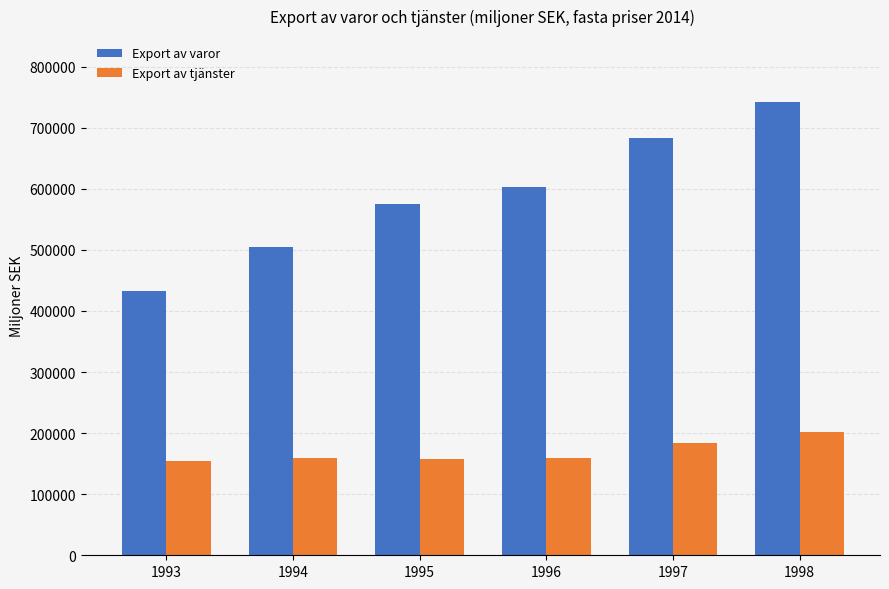

Which series has the largest total across all categories?

Export av varor